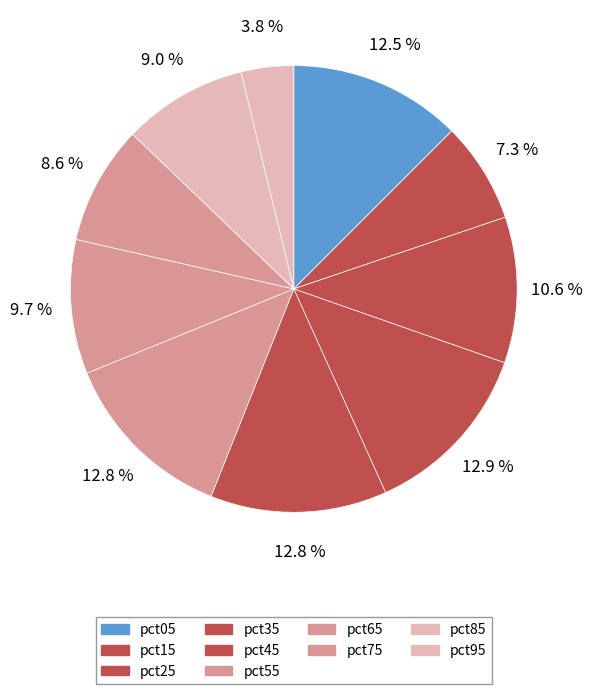

True or false: pct85 accounts for 9% of the total.

True